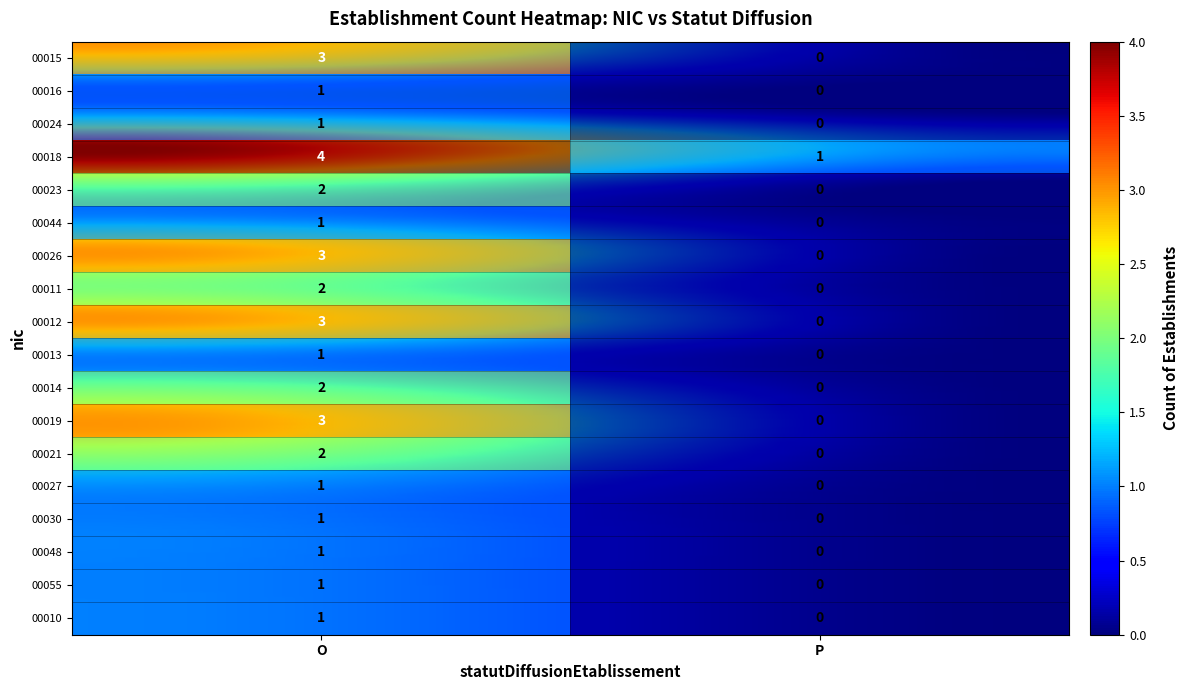

What is the total value across all series at O?

33